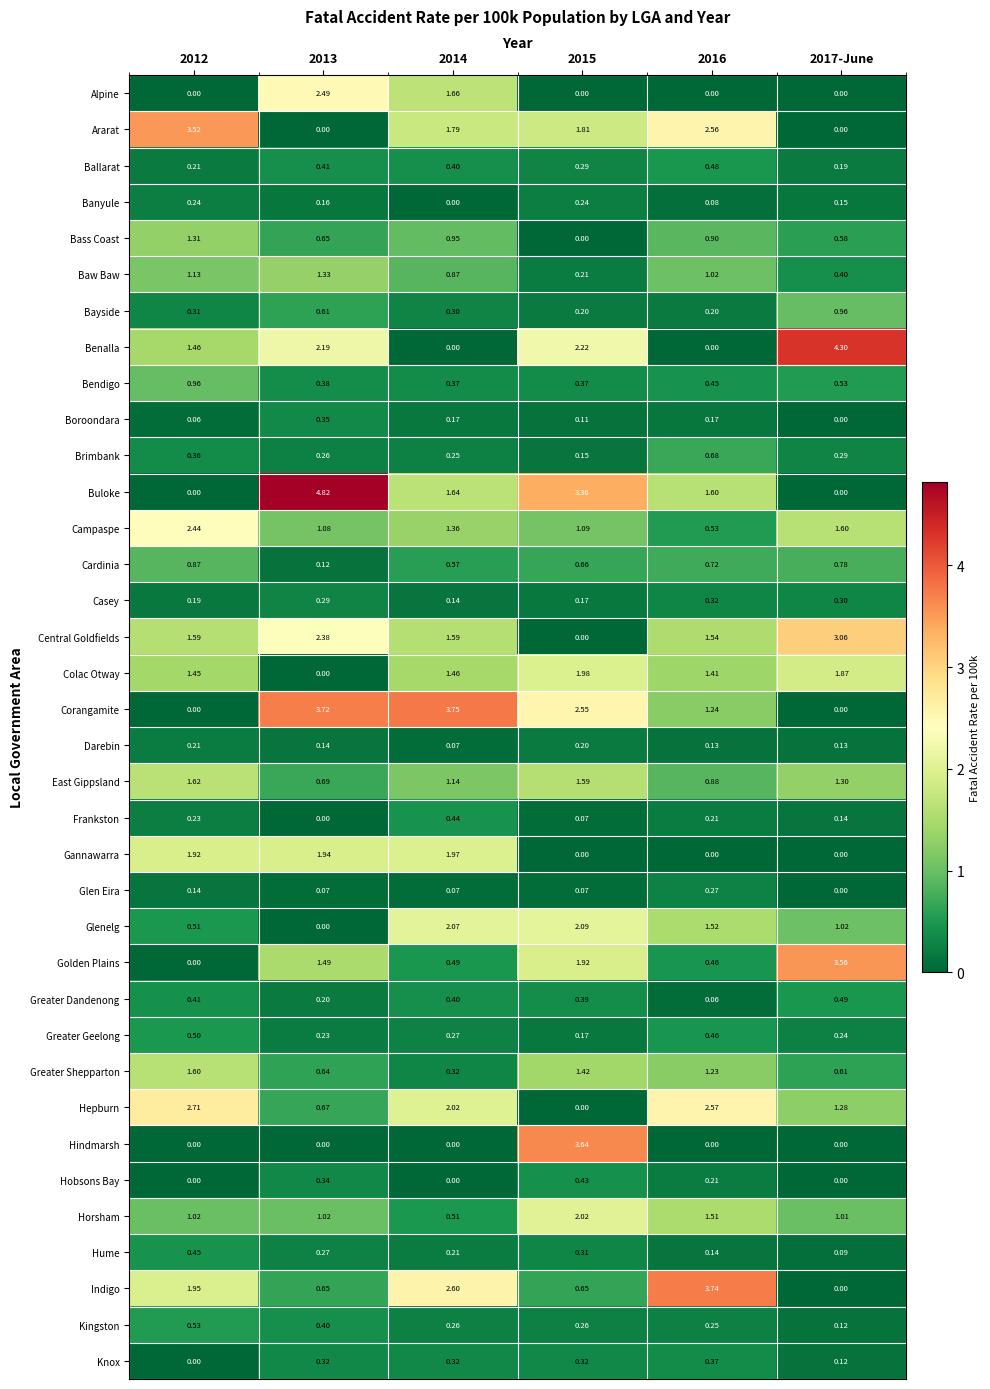

Between 2012 and 2014, which series saw the biggest shift?

Corangamite